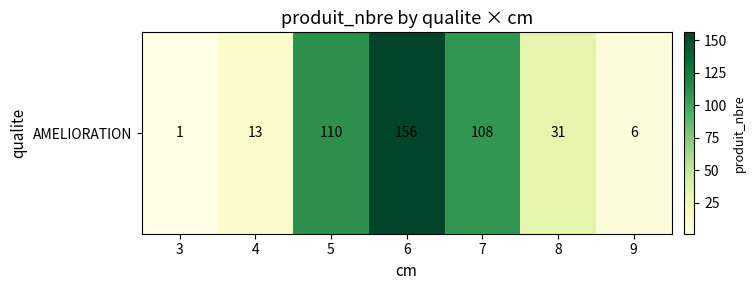

Rank the categories by value from lowest to highest.

3, 9, 4, 8, 7, 5, 6